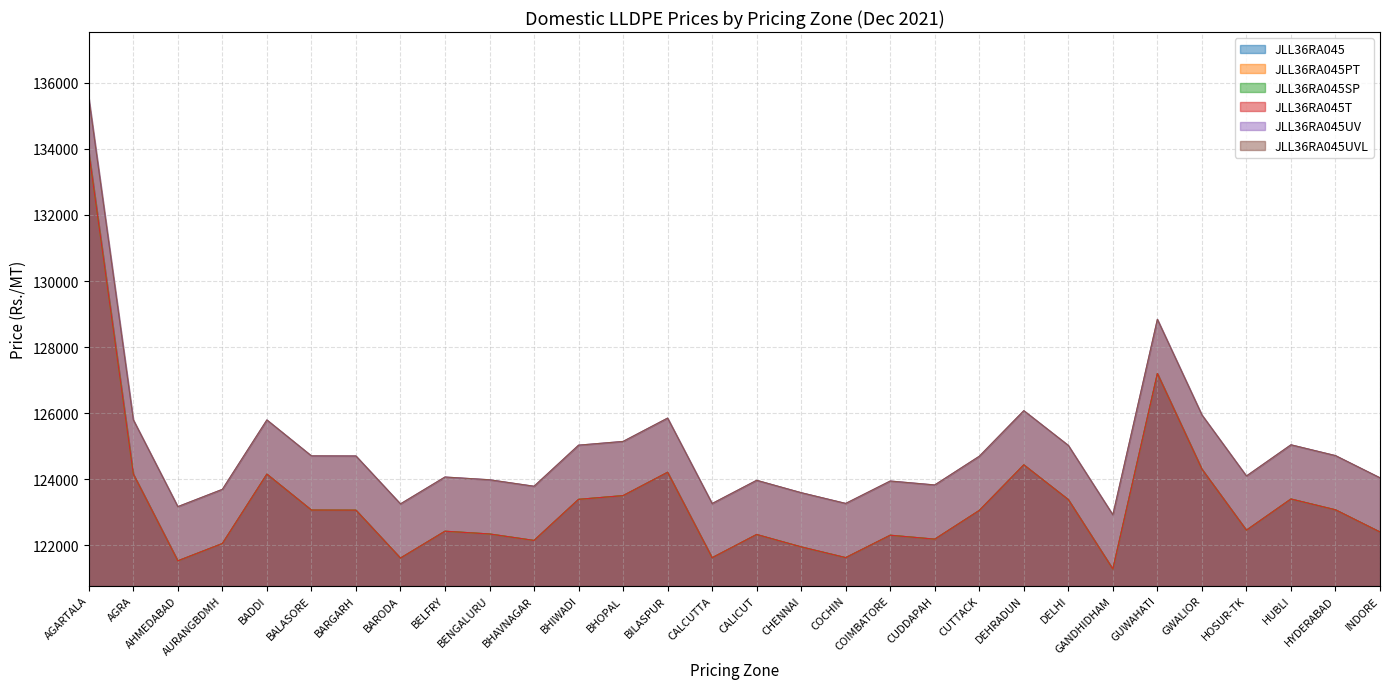

What is the label of the 27th point from the left?

HOSUR-TK